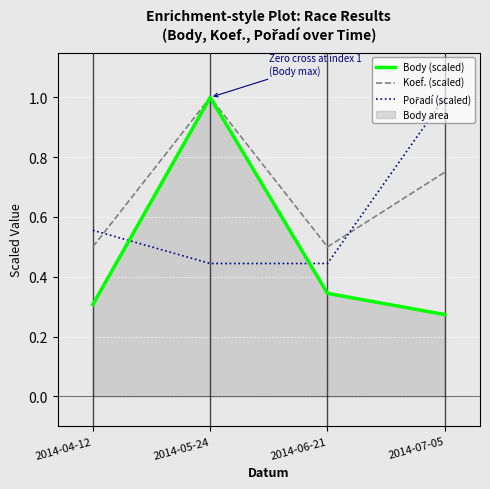

Which series changed the most between 2014-06-21 and 2014-07-05?

Pořadí (scaled)